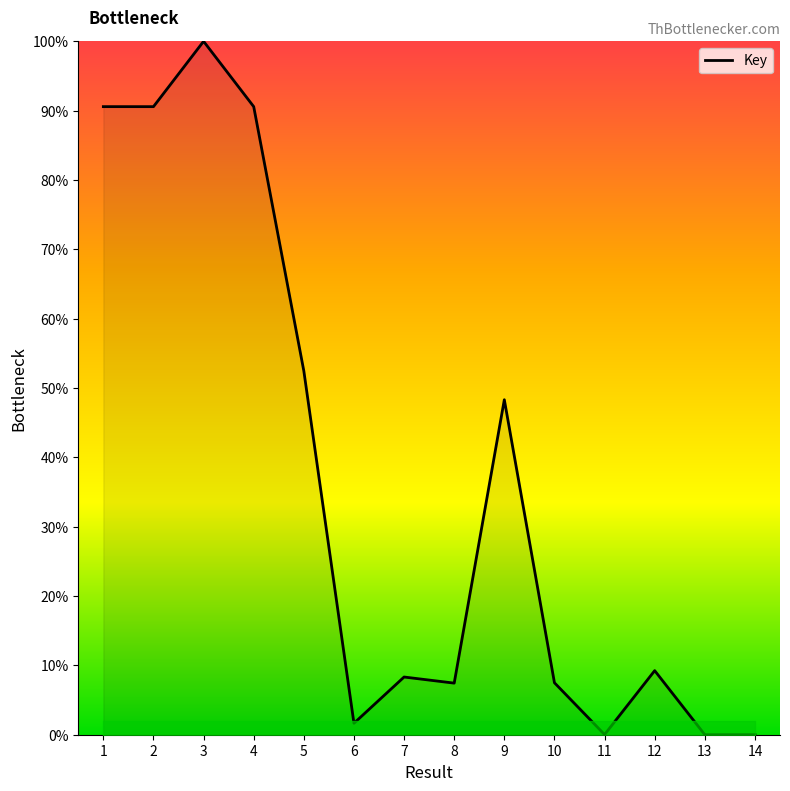

True or false: the data shows 0.0 at 14.

False